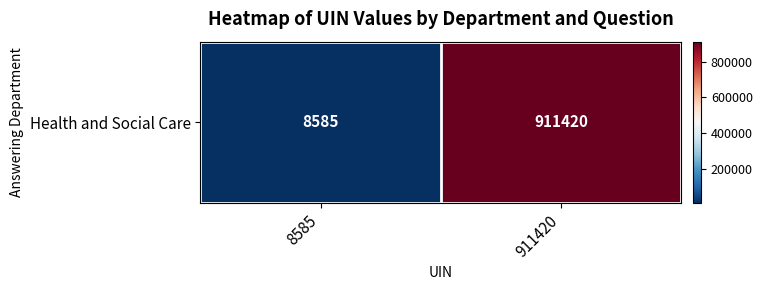

The value at 8585 is 1972. True or false?

False